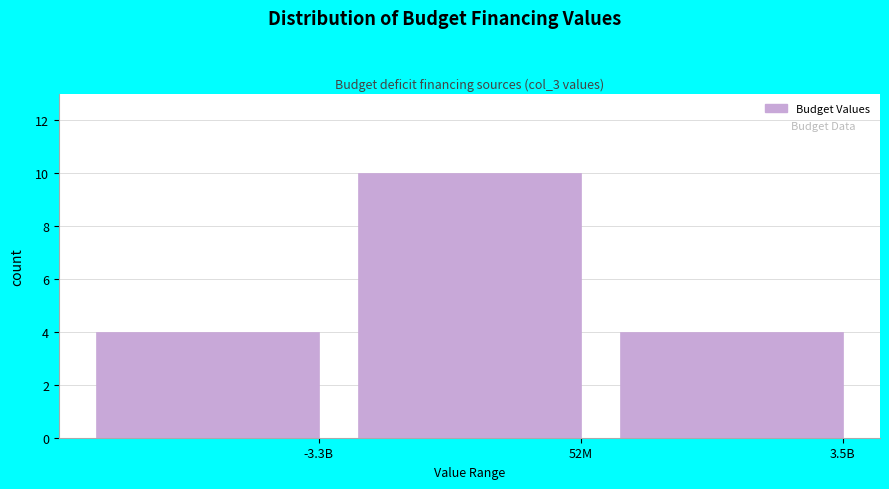

Reading left to right, what are all the values shown in this chart?

4	10	4